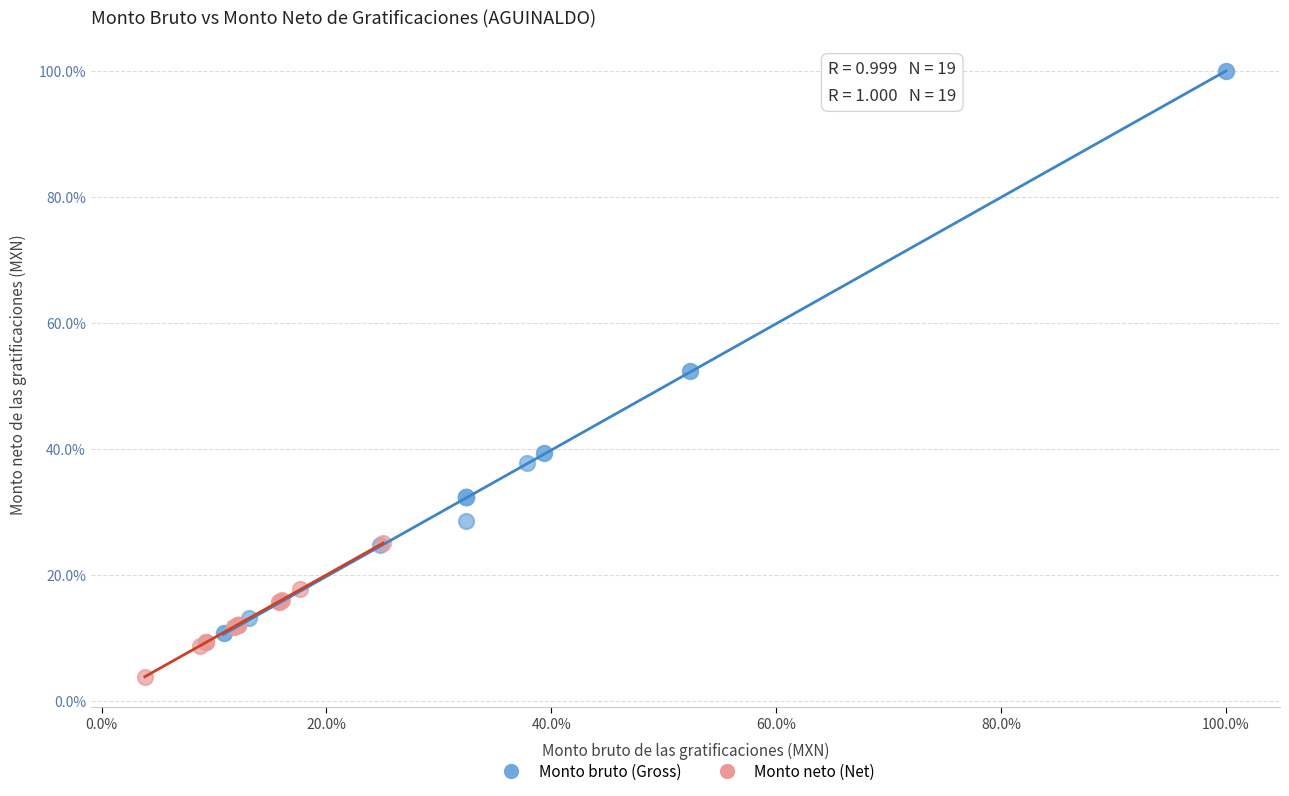

Which series reaches the maximum Y coordinate?

Monto bruto (Gross)